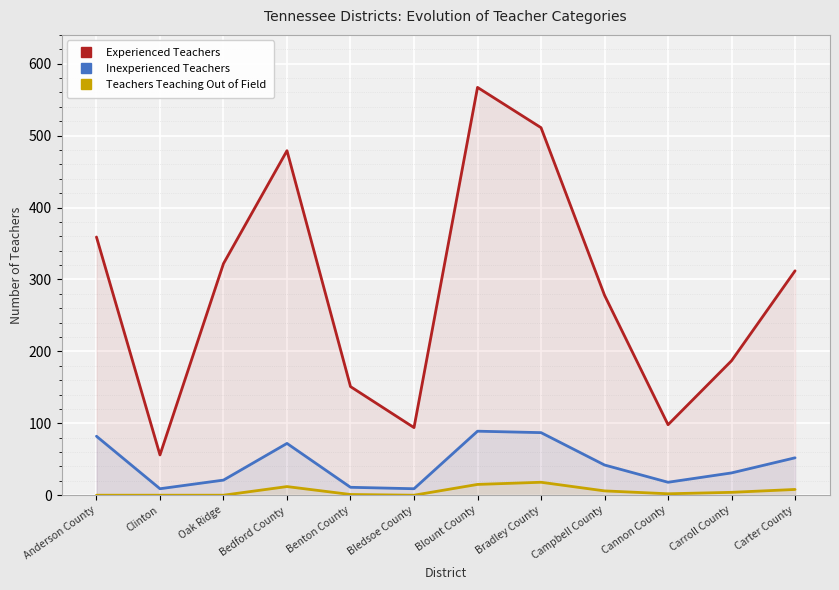

Which series has the widest spread of values?

Experienced Teachers